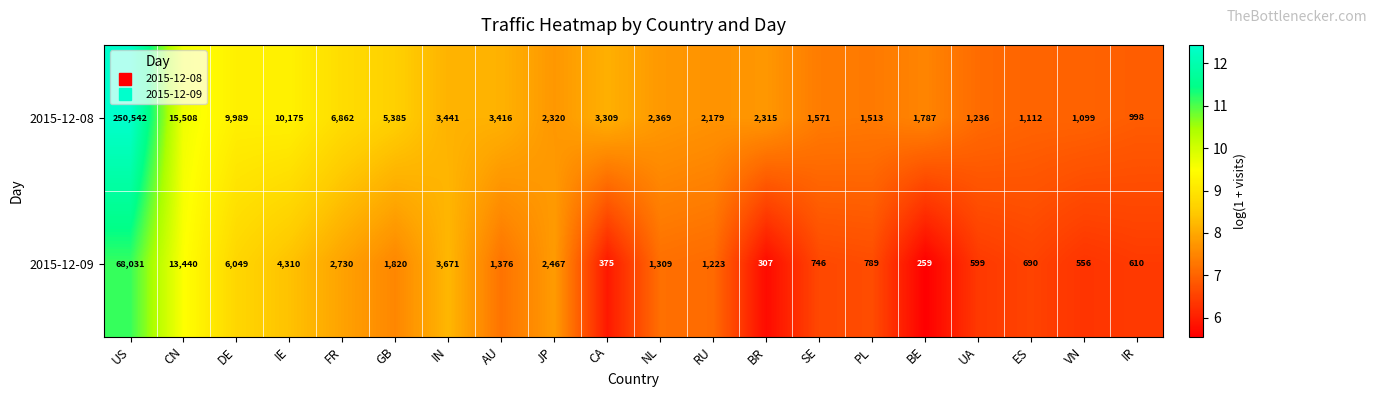

How many distinct data groups are displayed?

2